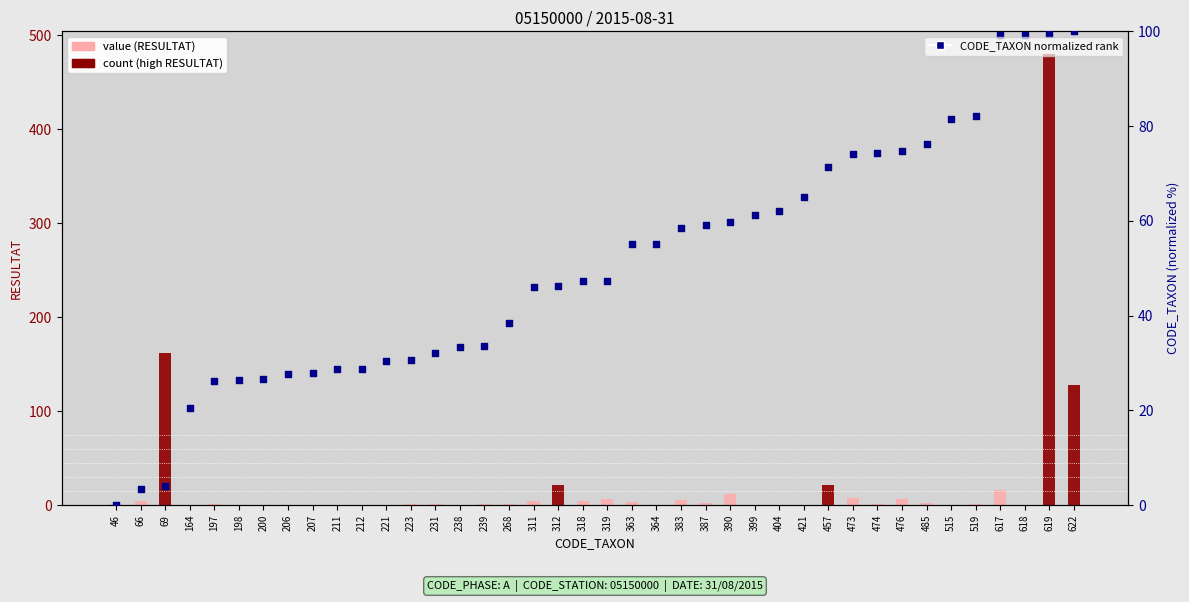

Which series contains the lowest Y value?

RESULTAT